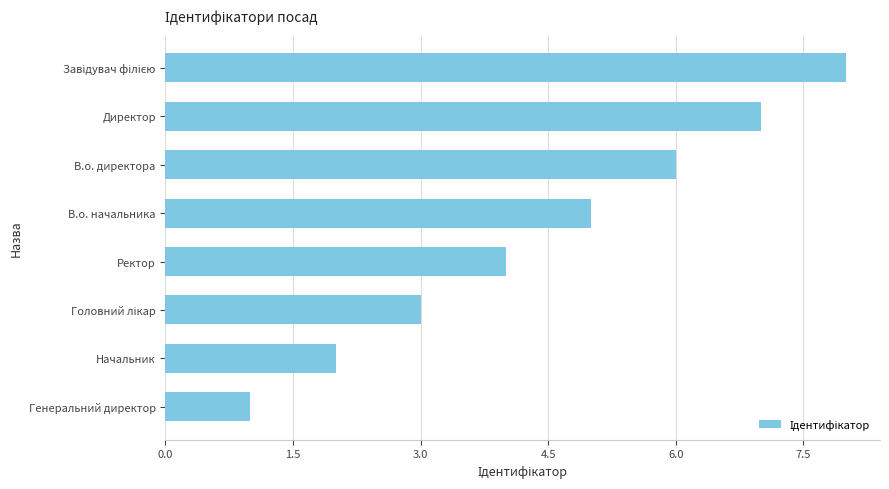

Which label corresponds to the smallest value in the chart?

Генеральний директор